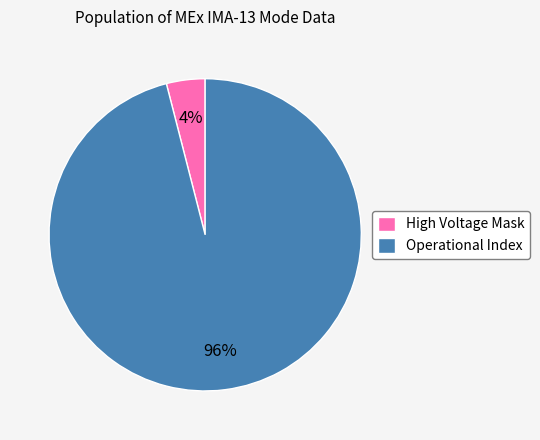

Between Operational Index and High Voltage Mask, which is larger?

Operational Index